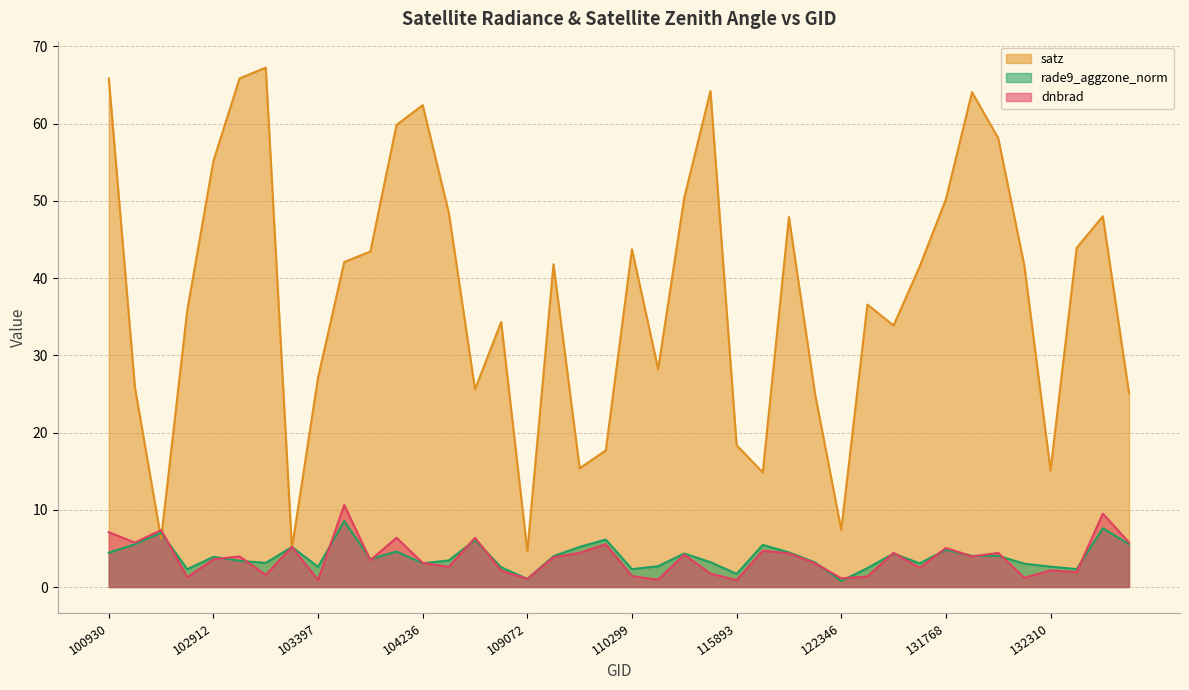

Is it true that rade9_aggzone_norm equals 0.8 at 103032?

False